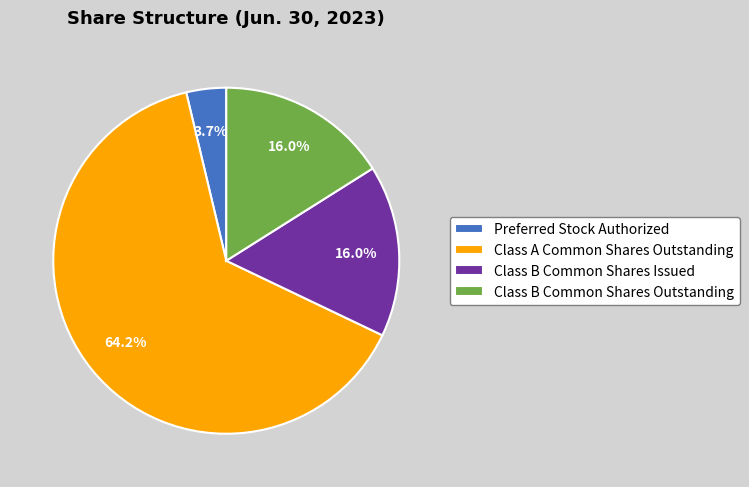

Does Class A Common Shares Outstanding represent more than half of the total?

Yes